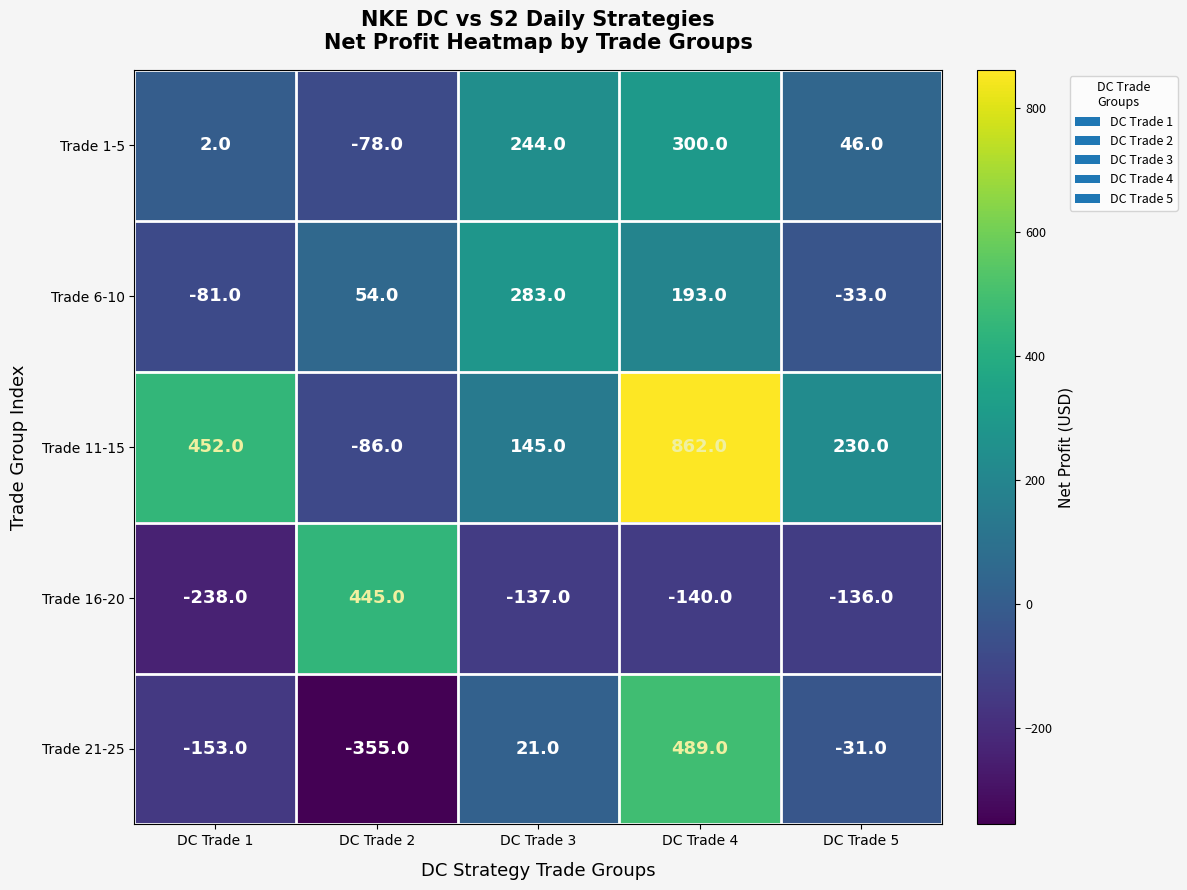

Reading right to left, list all the values displayed in this chart.

Trade 1-5: DC Trade 5=46	DC Trade 4=300	DC Trade 3=244	DC Trade 2=-78	DC Trade 1=2
Trade 6-10: DC Trade 5=-33	DC Trade 4=193	DC Trade 3=283	DC Trade 2=54	DC Trade 1=-81
Trade 11-15: DC Trade 5=230	DC Trade 4=862	DC Trade 3=145	DC Trade 2=-86	DC Trade 1=452
Trade 16-20: DC Trade 5=-136	DC Trade 4=-140	DC Trade 3=-137	DC Trade 2=445	DC Trade 1=-238
Trade 21-25: DC Trade 5=-31	DC Trade 4=489	DC Trade 3=21	DC Trade 2=-355	DC Trade 1=-153